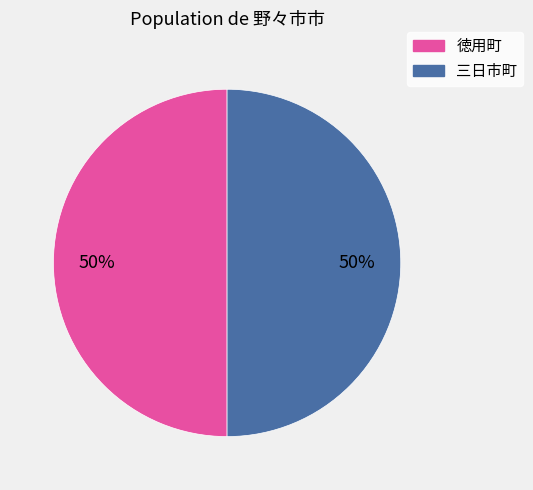

To the nearest percent, what is the average slice percentage?

50%